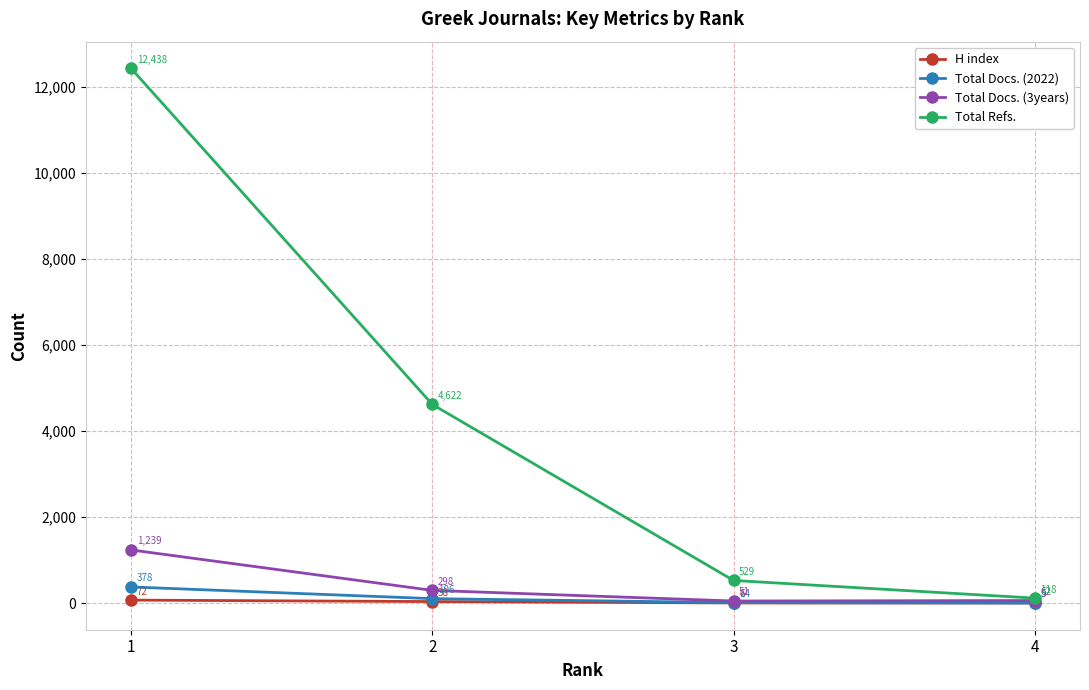

Which label corresponds to the smallest value in the chart?

4